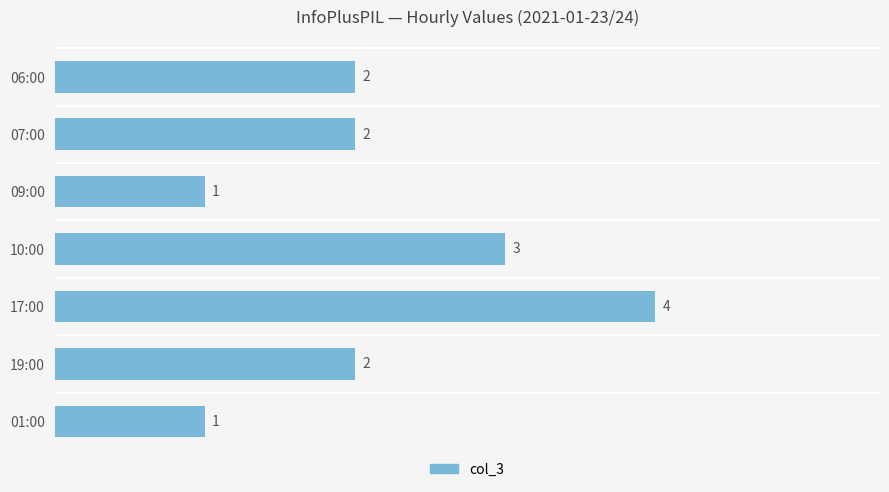

Reading bottom to top, extract all data points from this chart.

01:00=1	19:00=2	17:00=4	10:00=3	09:00=1	07:00=2	06:00=2